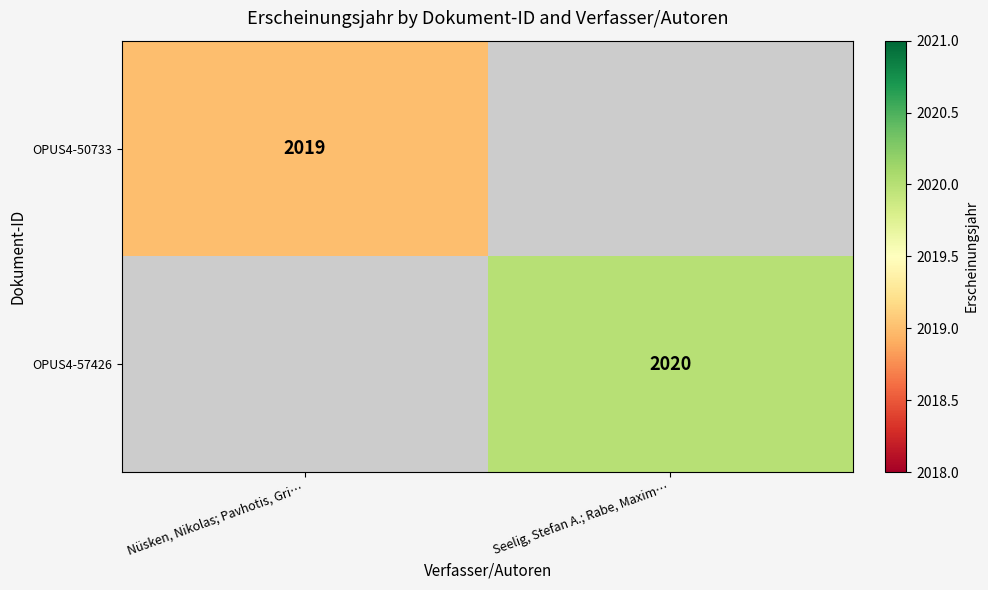

Is the value of OPUS4-57426 at Seelig, Stefan A.; Rabe, Maxim… greater than the value of OPUS4-50733 at Nüsken, Nikolas; Pavhotis, Gri…?

Yes